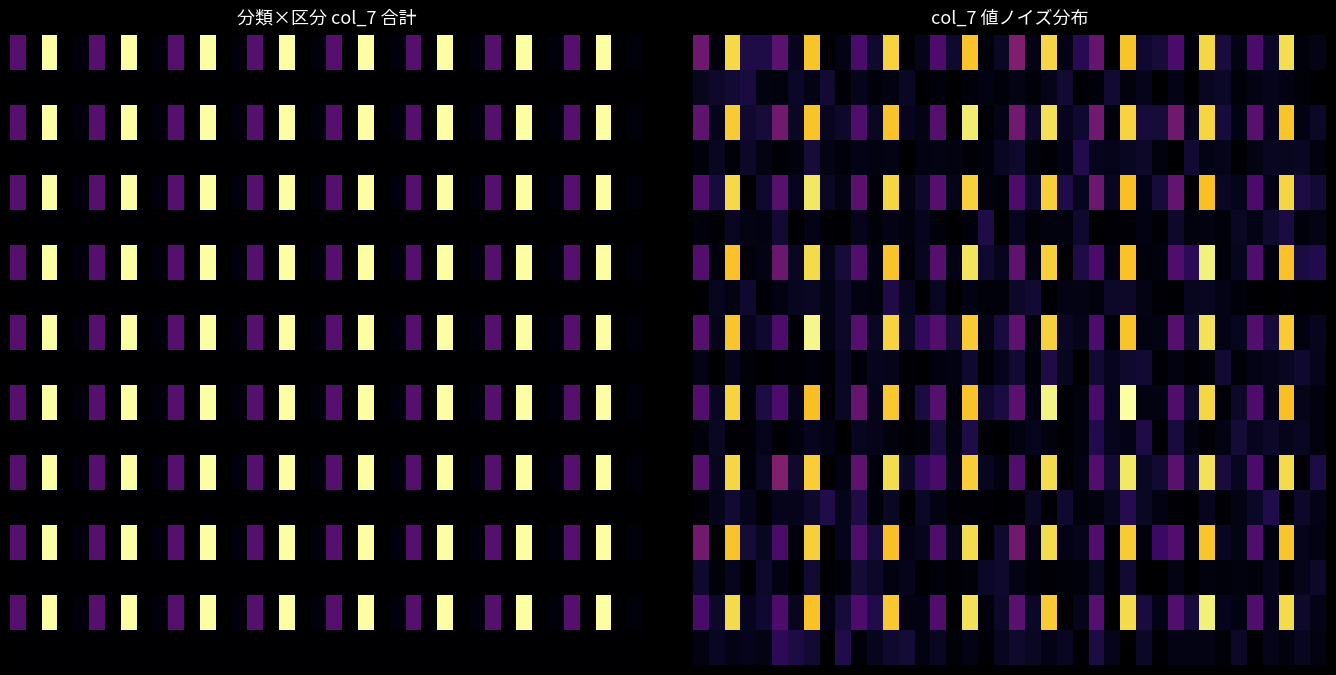

What is the total value across all series at 25?

81921.3